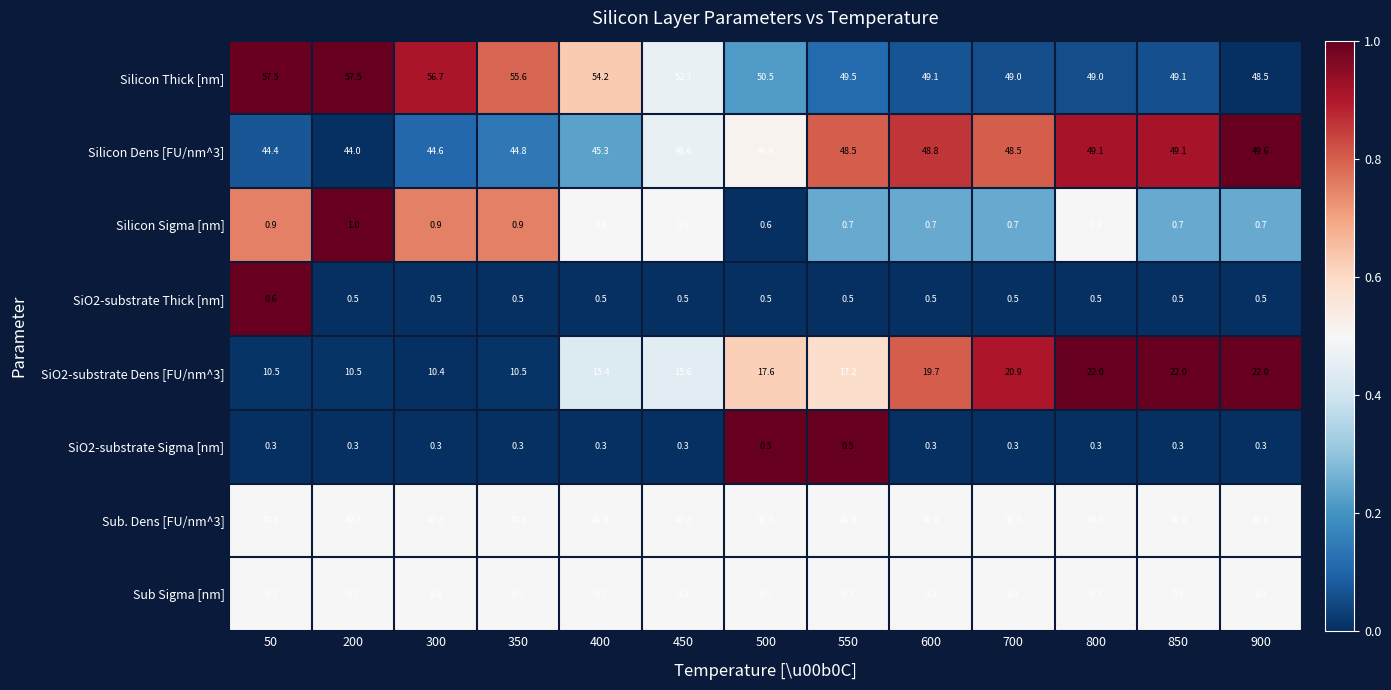

At which label does Silicon Dens [FU/nm^3] first exceed 46?

450